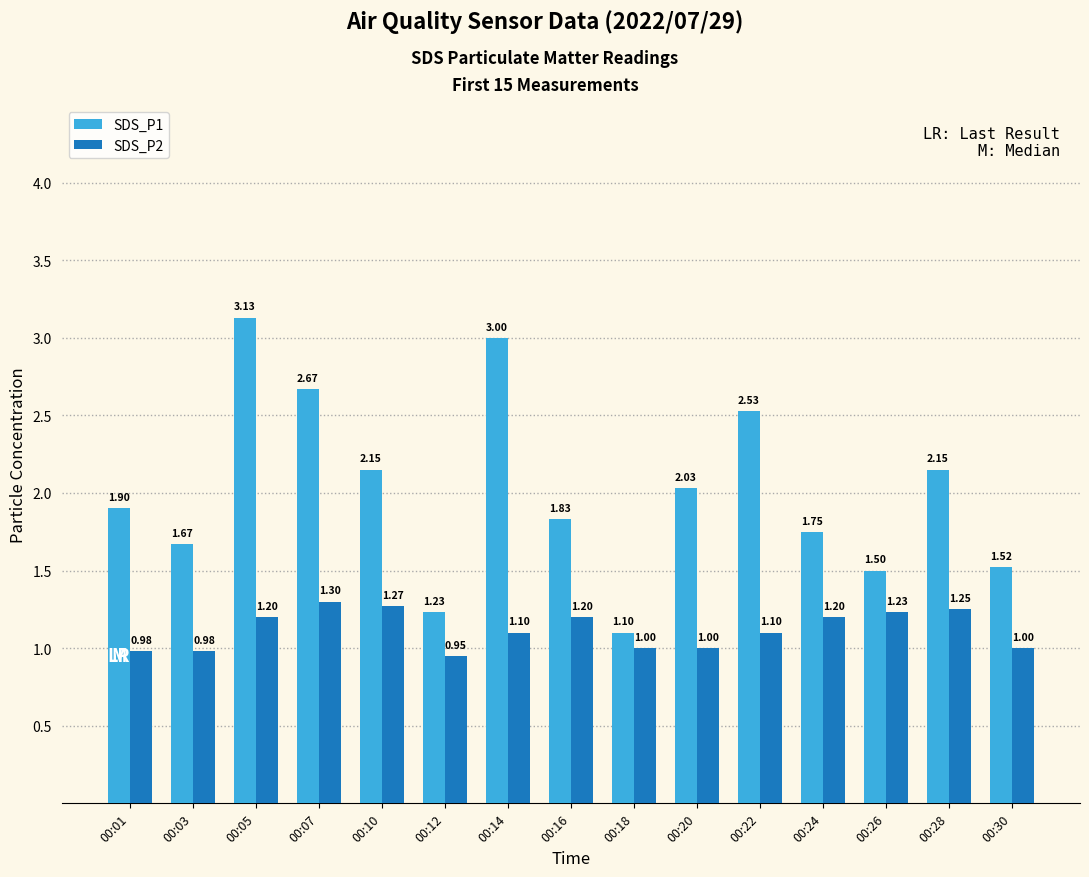

At how many categories does at least one series exceed 2?

7